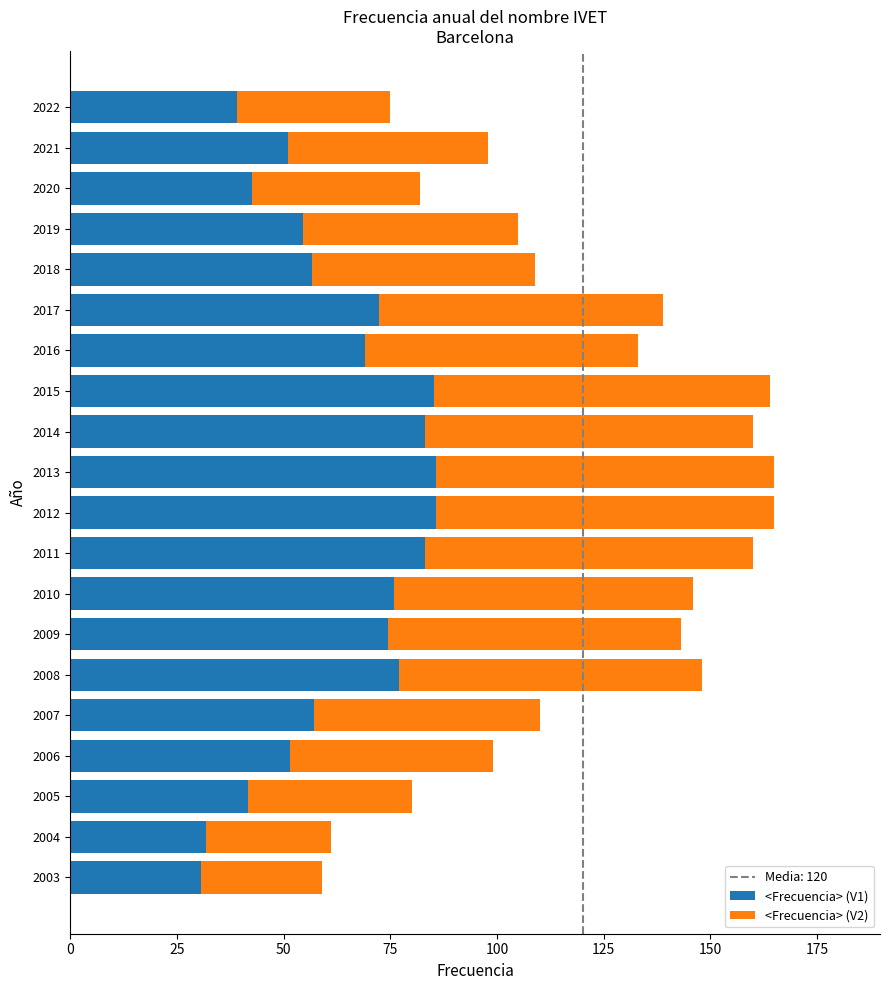

The value of <Frecuencia> (V1) at 2015 is 131.4. True or false?

False